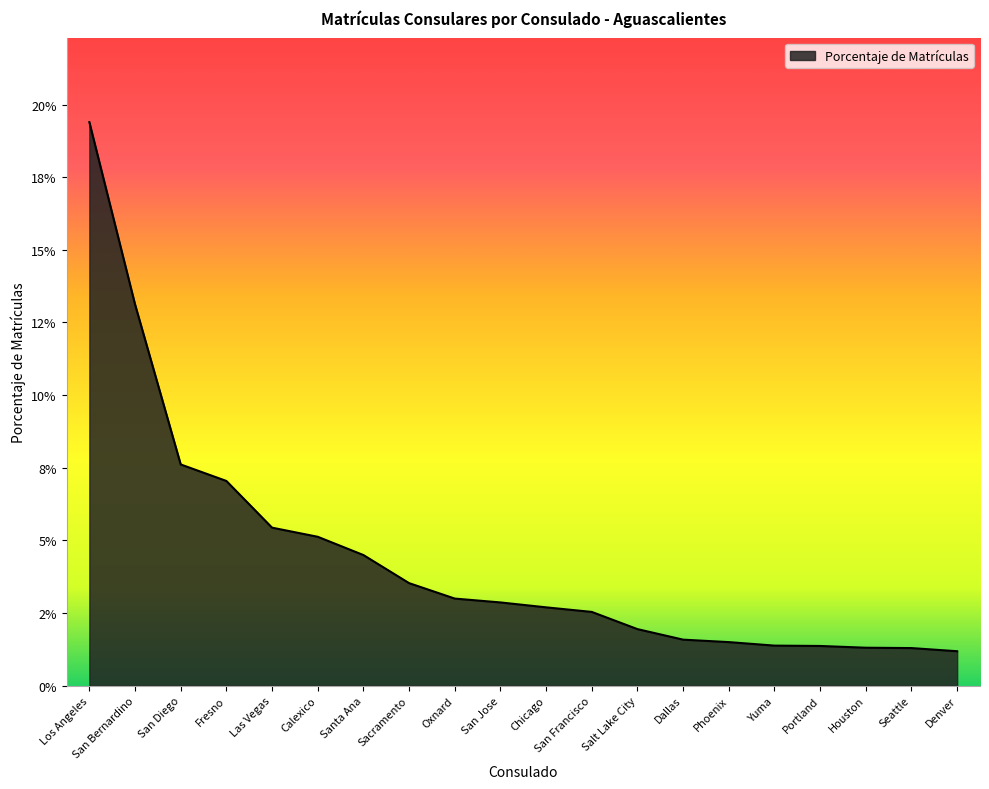

What is the greatest value displayed?

0.2